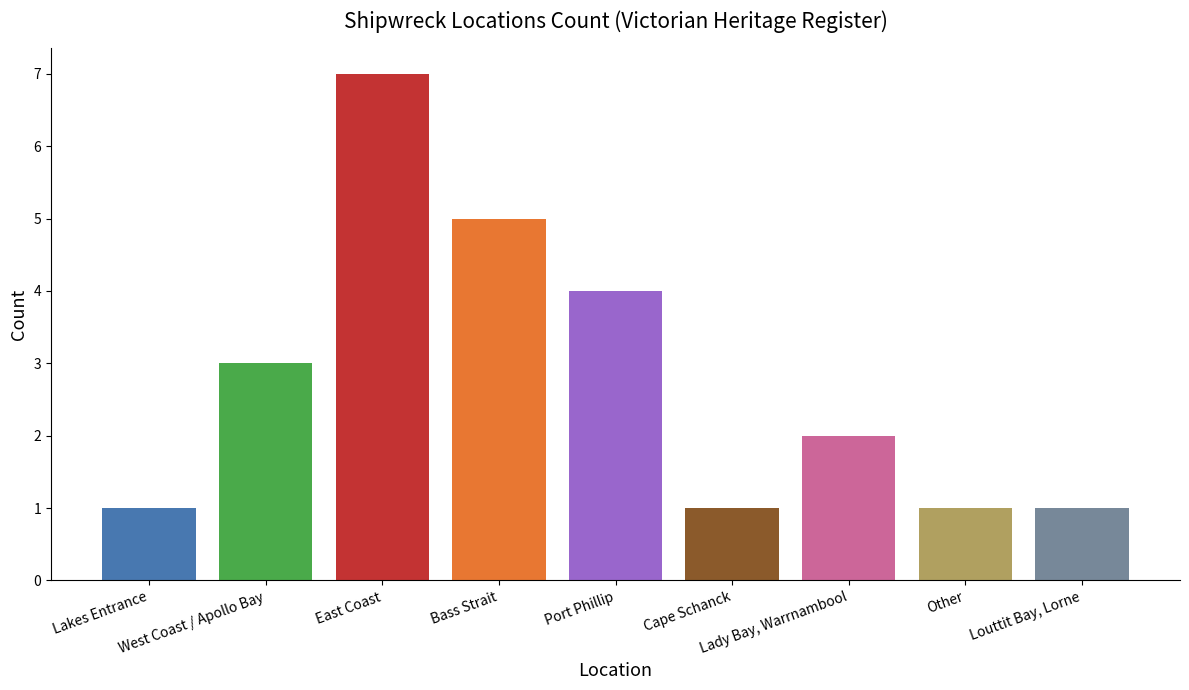

What is the average value?

3